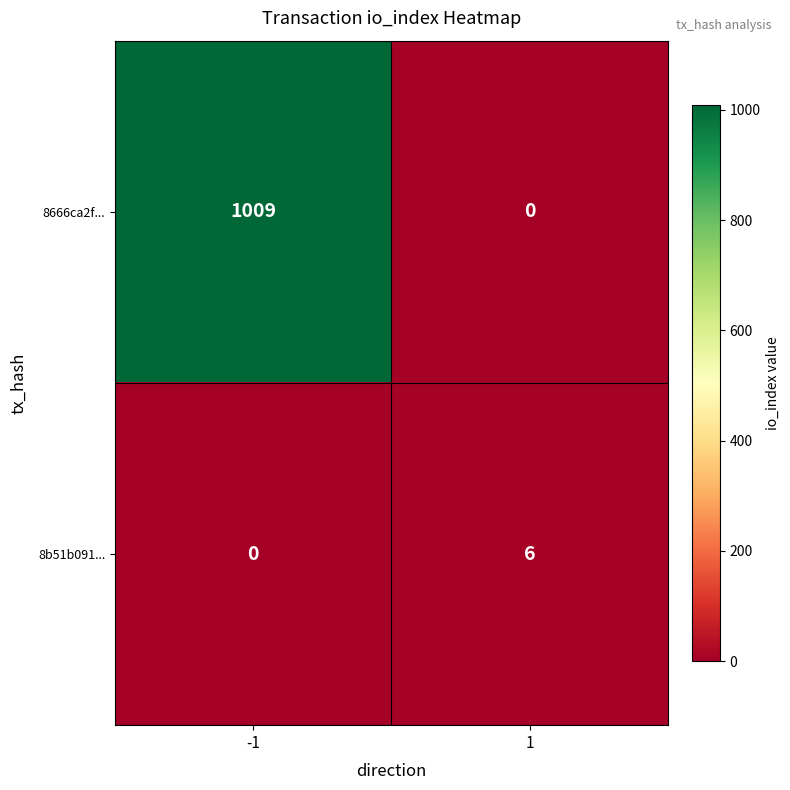

Reading left to right, transcribe all the data shown in this chart.

8666ca2f...: -1=1009	1=0
8b51b091...: -1=0	1=6